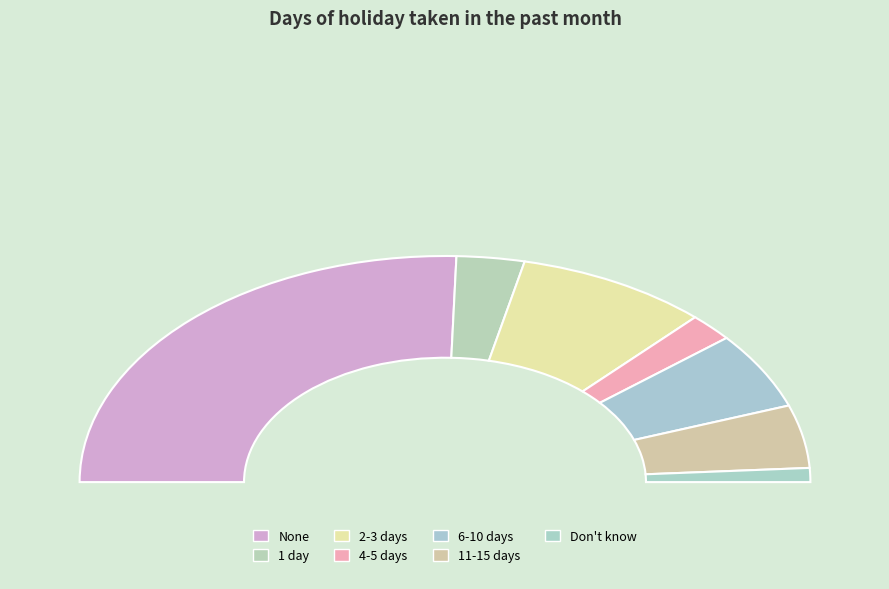

Which category accounts for the majority?

None